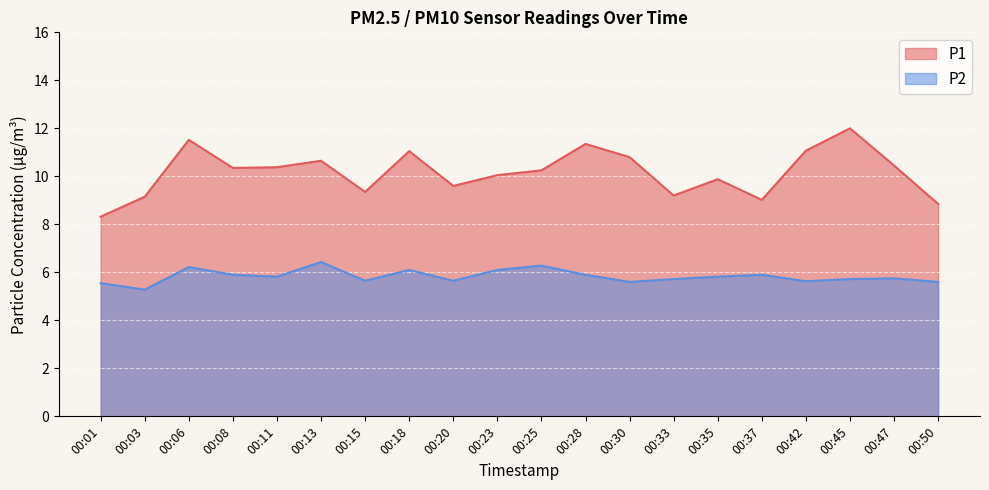

How many lines are shown in the chart?

2